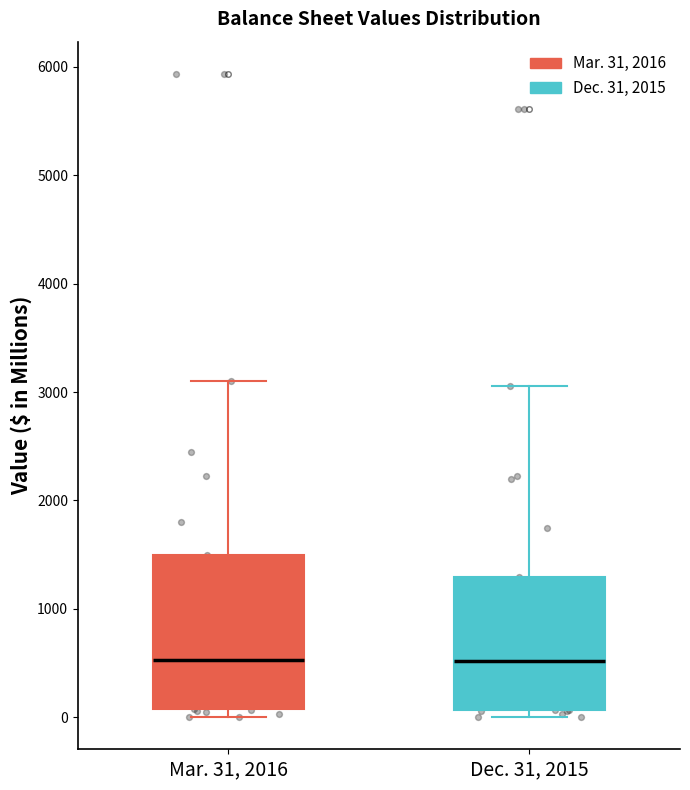

Which box is the tallest, from its lower edge to its upper edge?

Mar. 31, 2016